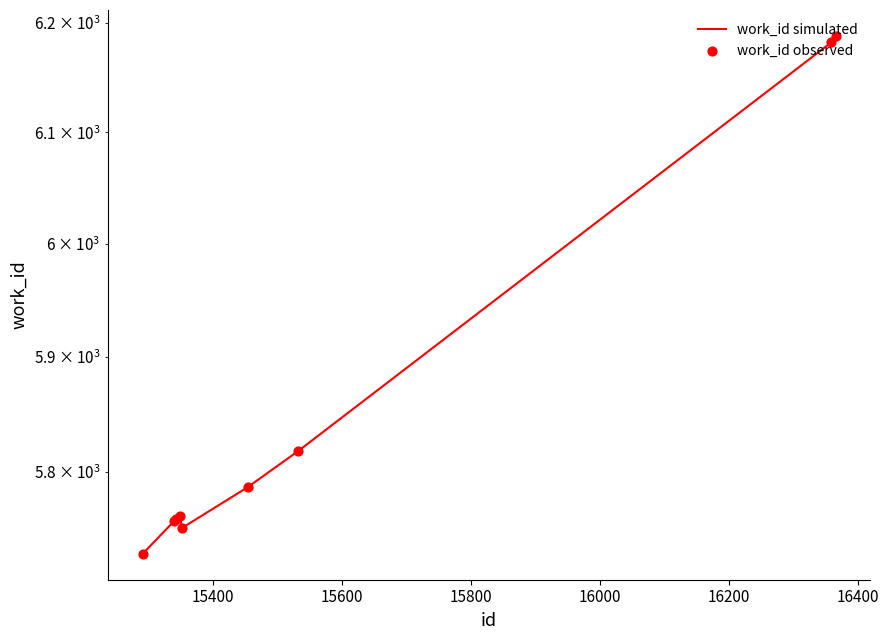

Which series has the largest total across all categories?

work_id simulated